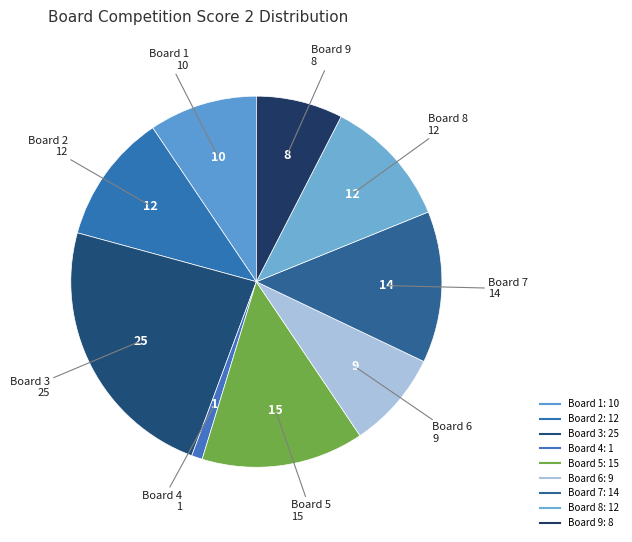

What is the change in value from Board 5 to Board 8?

-3